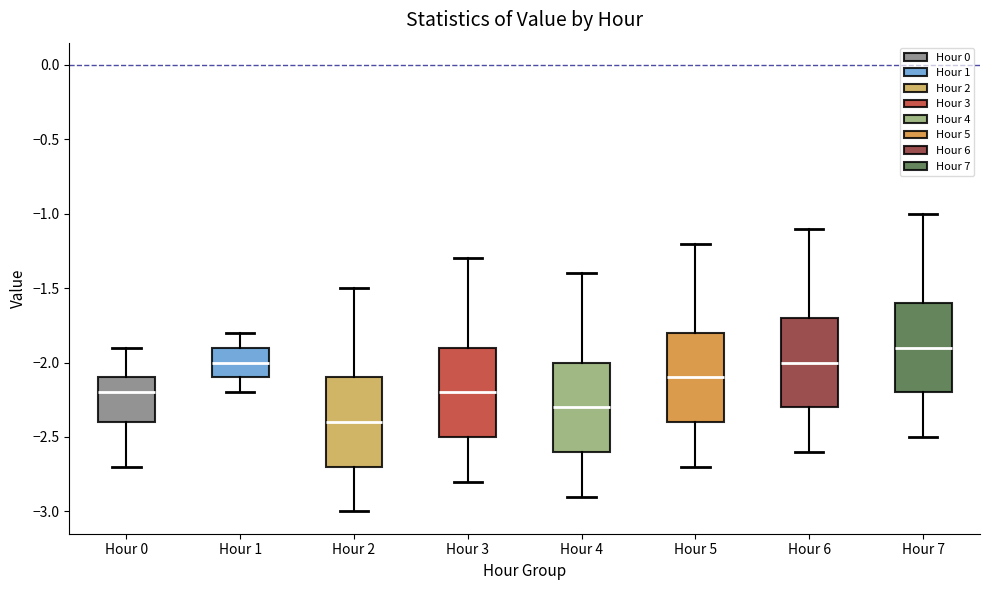

Reading left to right, read every box against the y-axis: the position of its median line, the range the box covers, and the ends of its whiskers. The values are not printed on the chart, so give them approximately, as read against the axis.

Hour 0: median -2.2, box -2.4 to -2.1, whiskers -2.7 to -1.9
Hour 1: median -2.0, box -2.1 to -1.9, whiskers -2.2 to -1.8
Hour 2: median -2.4, box -2.7 to -2.1, whiskers -3.0 to -1.5
Hour 3: median -2.2, box -2.5 to -1.9, whiskers -2.8 to -1.3
Hour 4: median -2.3, box -2.6 to -2.0, whiskers -2.9 to -1.4
Hour 5: median -2.1, box -2.4 to -1.8, whiskers -2.7 to -1.2
Hour 6: median -2.0, box -2.3 to -1.7, whiskers -2.6 to -1.1
Hour 7: median -1.9, box -2.2 to -1.6, whiskers -2.5 to -1.0